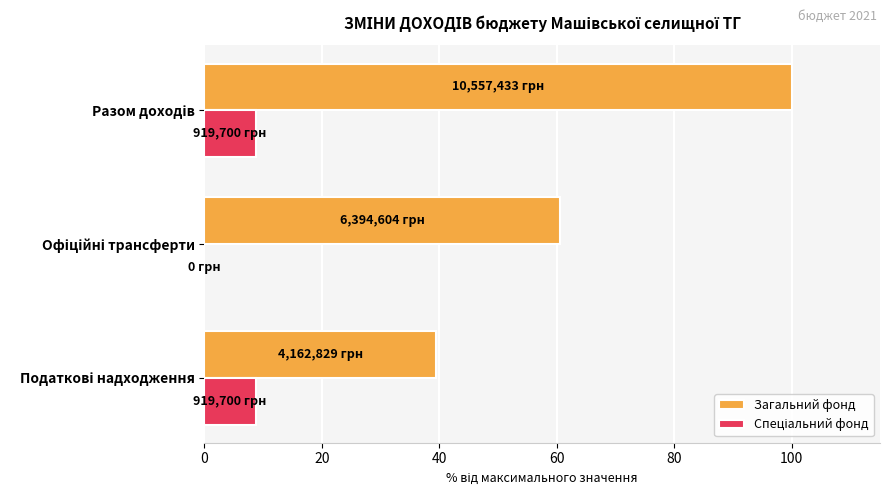

Which series has the largest total across all categories?

Загальний фонд